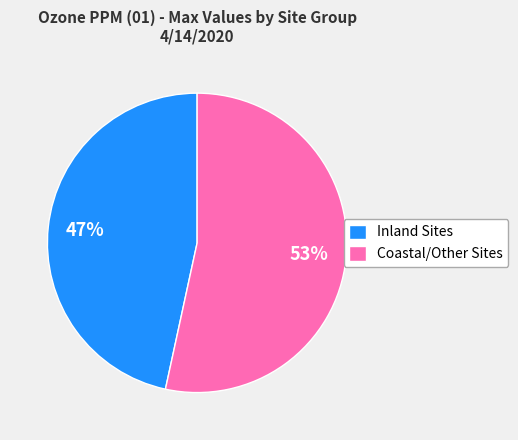

Do Coastal/Other Sites and Inland Sites together represent more than half of the pie?

Yes